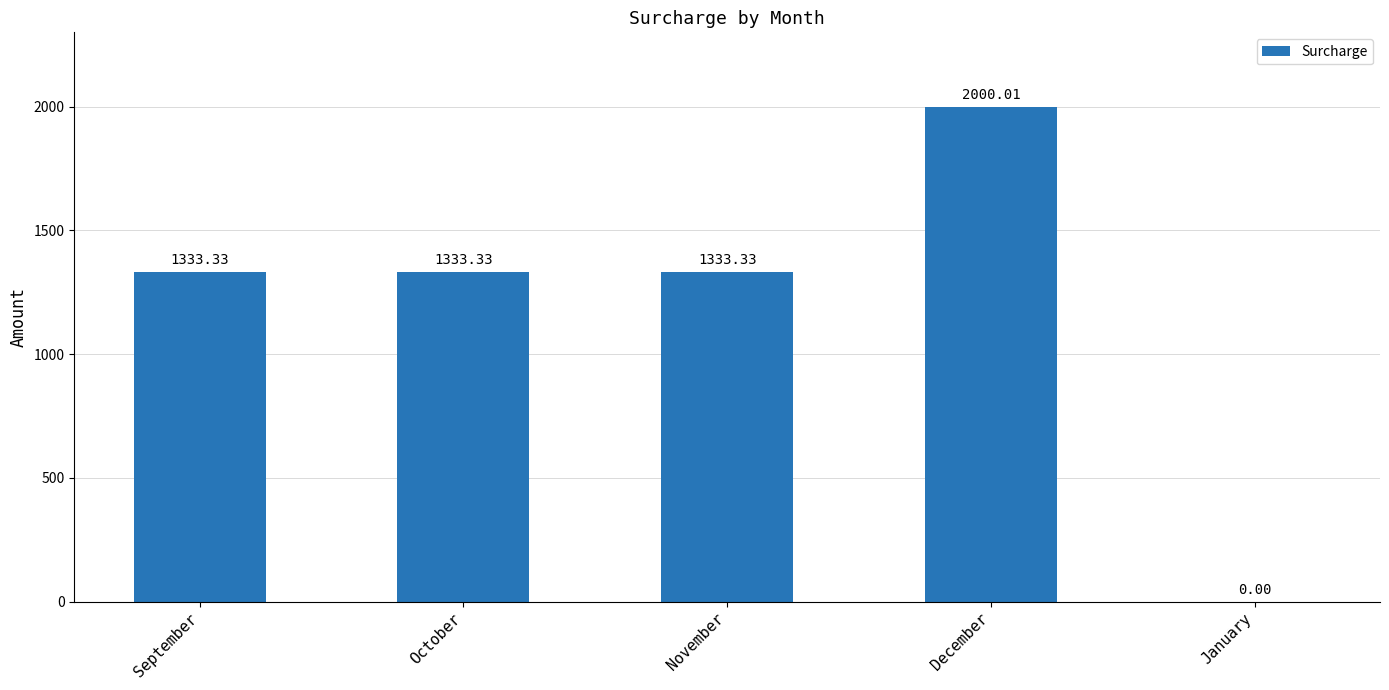

At which category does the chart reach its peak across all series?

December